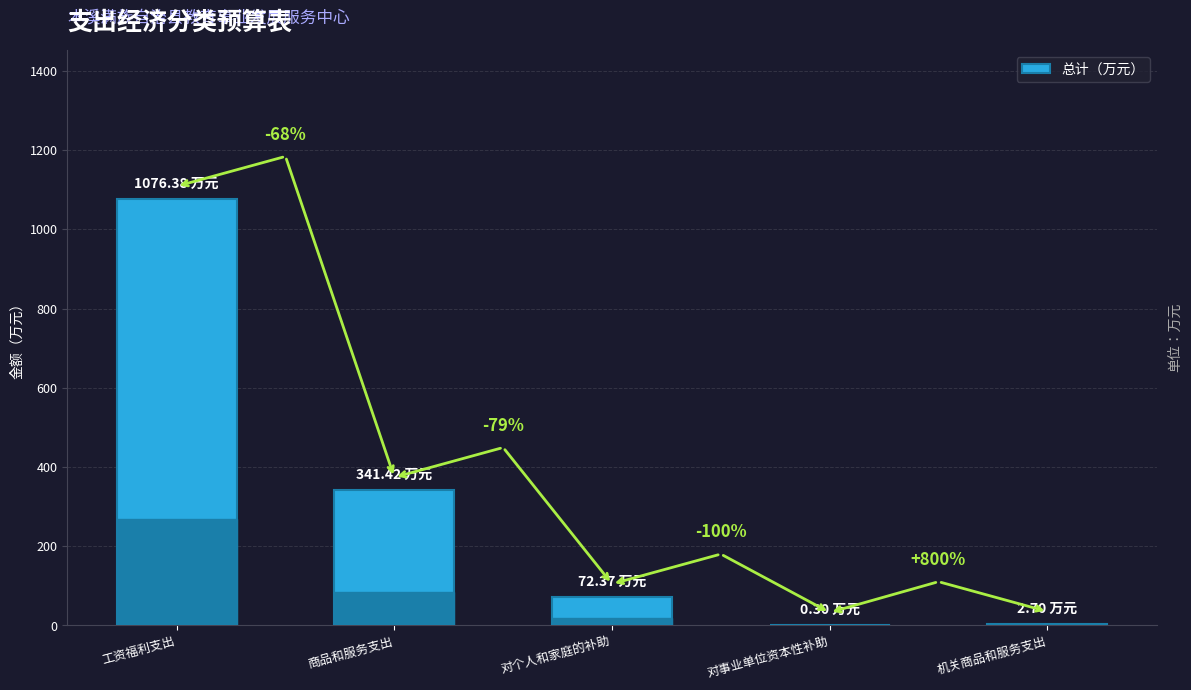

List the labels in order of value, largest first.

工资福利支出, 商品和服务支出, 对个人和家庭的补助, 机关商品和服务支出, 对事业单位资本性补助